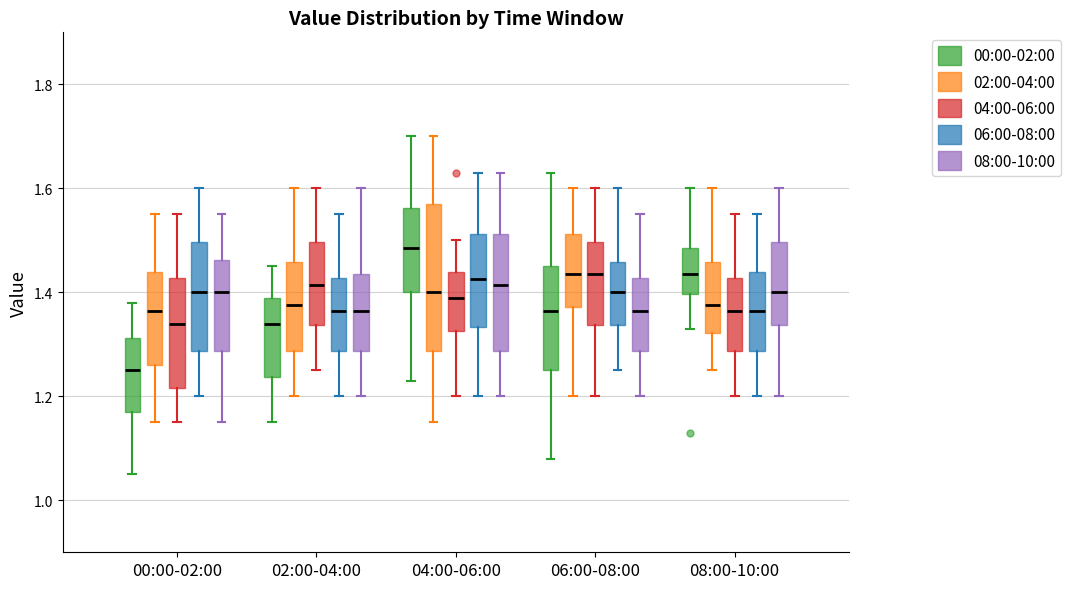

Reading left to right, transcribe this box plot: for each box, give where its median line is, the range the box spans, and where its two whiskers end, as read against the y-axis. The values are not printed on the chart, so give them approximately, as read against the axis.

00:00-02:00 (00:00-02:00): median 1.26, box 1.18 to 1.32, whiskers 1.06 to 1.38
00:00-02:00 (02:00-04:00): median 1.36, box 1.26 to 1.44, whiskers 1.16 to 1.56
00:00-02:00 (04:00-06:00): median 1.34, box 1.22 to 1.42, whiskers 1.16 to 1.56
00:00-02:00 (06:00-08:00): median 1.40, box 1.28 to 1.50, whiskers 1.20 to 1.60
00:00-02:00 (08:00-10:00): median 1.40, box 1.28 to 1.46, whiskers 1.16 to 1.56
02:00-04:00 (00:00-02:00): median 1.34, box 1.24 to 1.40, whiskers 1.16 to 1.46
02:00-04:00 (02:00-04:00): median 1.38, box 1.28 to 1.46, whiskers 1.20 to 1.60
02:00-04:00 (04:00-06:00): median 1.42, box 1.34 to 1.50, whiskers 1.26 to 1.60
02:00-04:00 (06:00-08:00): median 1.36, box 1.28 to 1.42, whiskers 1.20 to 1.56
02:00-04:00 (08:00-10:00): median 1.36, box 1.28 to 1.44, whiskers 1.20 to 1.60
04:00-06:00 (00:00-02:00): median 1.48, box 1.40 to 1.56, whiskers 1.24 to 1.70
04:00-06:00 (02:00-04:00): median 1.40, box 1.28 to 1.58, whiskers 1.16 to 1.70
04:00-06:00 (04:00-06:00): median 1.40, box 1.32 to 1.44, whiskers 1.20 to 1.50
04:00-06:00 (06:00-08:00): median 1.42, box 1.34 to 1.52, whiskers 1.20 to 1.64
04:00-06:00 (08:00-10:00): median 1.42, box 1.28 to 1.52, whiskers 1.20 to 1.64
06:00-08:00 (00:00-02:00): median 1.36, box 1.26 to 1.46, whiskers 1.08 to 1.64
06:00-08:00 (02:00-04:00): median 1.44, box 1.38 to 1.52, whiskers 1.20 to 1.60
06:00-08:00 (04:00-06:00): median 1.44, box 1.34 to 1.50, whiskers 1.20 to 1.60
06:00-08:00 (06:00-08:00): median 1.40, box 1.34 to 1.46, whiskers 1.26 to 1.60
06:00-08:00 (08:00-10:00): median 1.36, box 1.28 to 1.42, whiskers 1.20 to 1.56
08:00-10:00 (00:00-02:00): median 1.44, box 1.40 to 1.48, whiskers 1.34 to 1.60
08:00-10:00 (02:00-04:00): median 1.38, box 1.32 to 1.46, whiskers 1.26 to 1.60
08:00-10:00 (04:00-06:00): median 1.36, box 1.28 to 1.42, whiskers 1.20 to 1.56
08:00-10:00 (06:00-08:00): median 1.36, box 1.28 to 1.44, whiskers 1.20 to 1.56
08:00-10:00 (08:00-10:00): median 1.40, box 1.34 to 1.50, whiskers 1.20 to 1.60